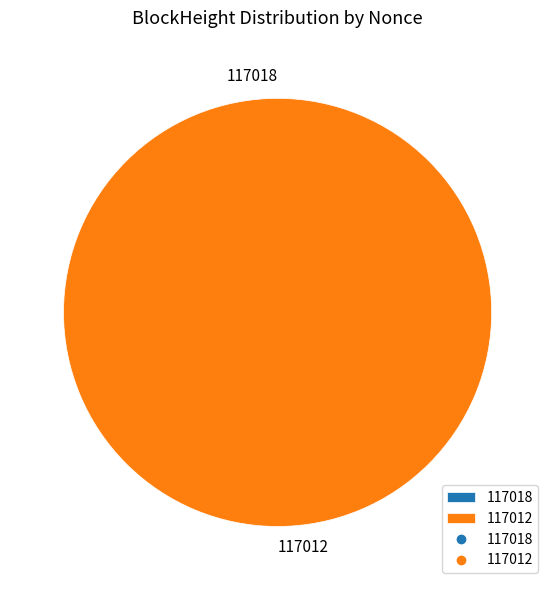

Does 117012 account for over 50% of the chart?

Yes